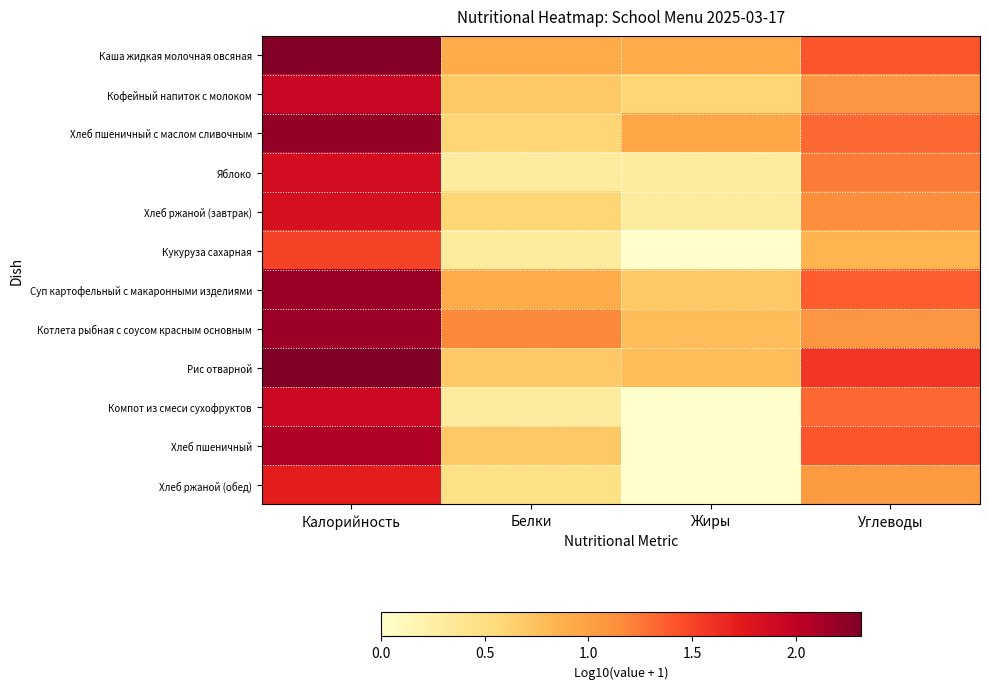

Reading left to right, transcribe all the data shown in this chart.

Каша жидкая молочная овсяная: Калорийность=2.3	Белки=0.9	Жиры=0.9	Углеводы=1.4
Кофейный напиток с молоком: Калорийность=1.9	Белки=0.7	Жиры=0.6	Углеводы=1.1
Хлеб пшеничный с маслом сливочным: Калорийность=2.2	Белки=0.6	Жиры=1.0	Углеводы=1.3
Яблоко: Калорийность=1.9	Белки=0.3	Жиры=0.3	Углеводы=1.2
Хлеб ржаной (завтрак): Калорийность=1.8	Белки=0.6	Жиры=0.3	Углеводы=1.1
Кукуруза сахарная: Калорийность=1.5	Белки=0.3	Жиры=0.0	Углеводы=0.8
Суп картофельный с макаронными изделиями: Калорийность=2.2	Белки=0.9	Жиры=0.7	Углеводы=1.4
Котлета рыбная с соусом красным основным: Калорийность=2.2	Белки=1.2	Жиры=0.8	Углеводы=1.1
Рис отварной: Калорийность=2.3	Белки=0.7	Жиры=0.8	Углеводы=1.6
Компот из смеси сухофруктов: Калорийность=1.9	Белки=0.3	Жиры=0.0	Углеводы=1.3
Хлеб пшеничный: Калорийность=2.1	Белки=0.7	Жиры=0.0	Углеводы=1.4
Хлеб ржаной (обед): Калорийность=1.7	Белки=0.5	Жиры=0.0	Углеводы=1.0